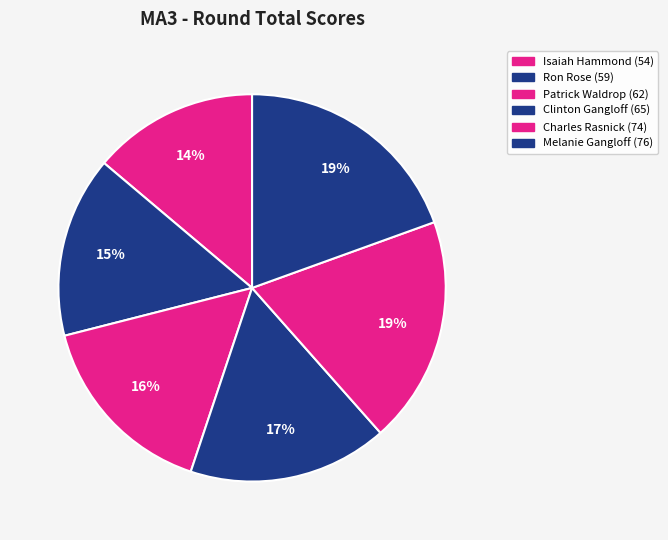

What is the largest slice in the pie chart?

Melanie Gangloff